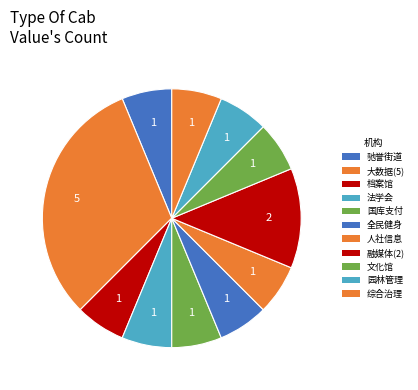

How many slices are in this pie chart?

11